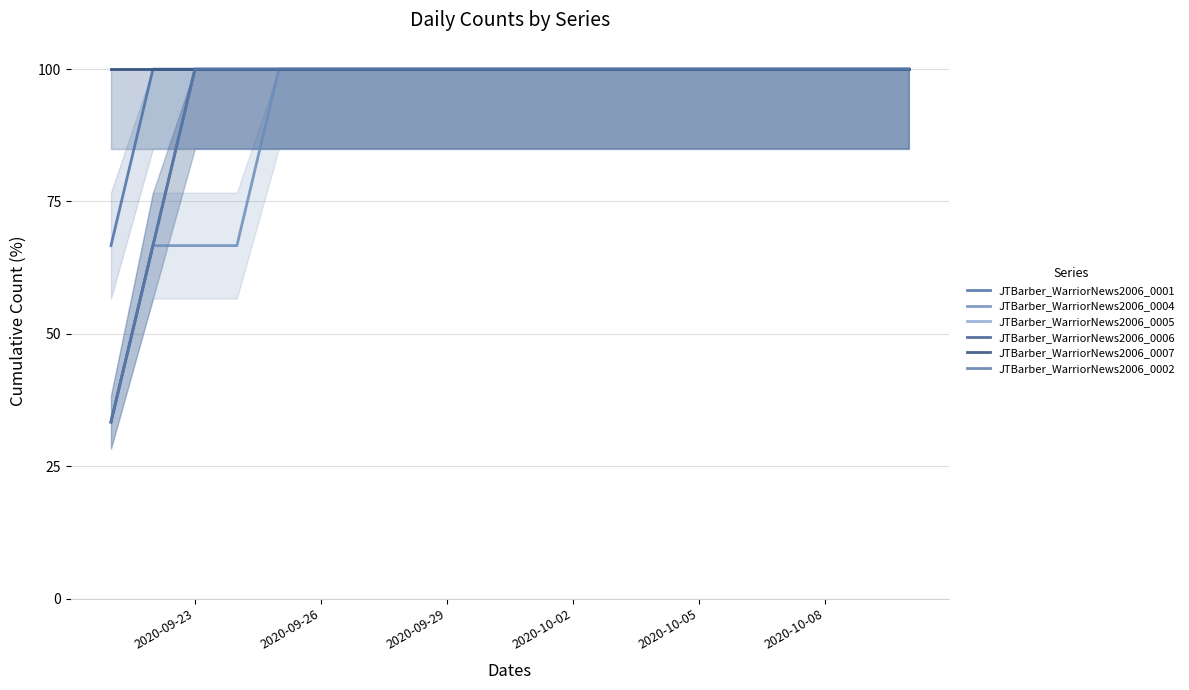

Between 2020-09-23 and 2020-10-05, which series saw the biggest shift?

JTBarber_WarriorNews2006_0004